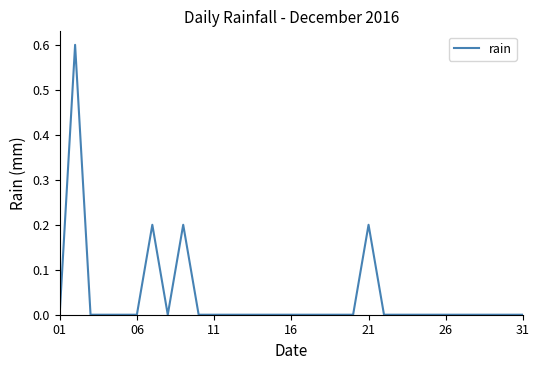

Does the chart have visible grid lines?

No